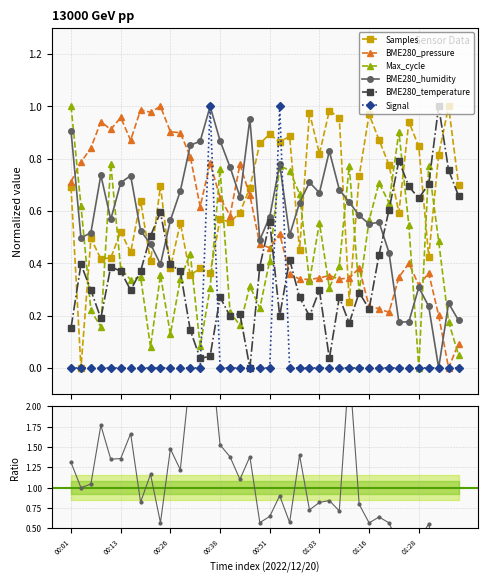

True or false: Max_cycle has a value of 0.2 at 00:08.

True